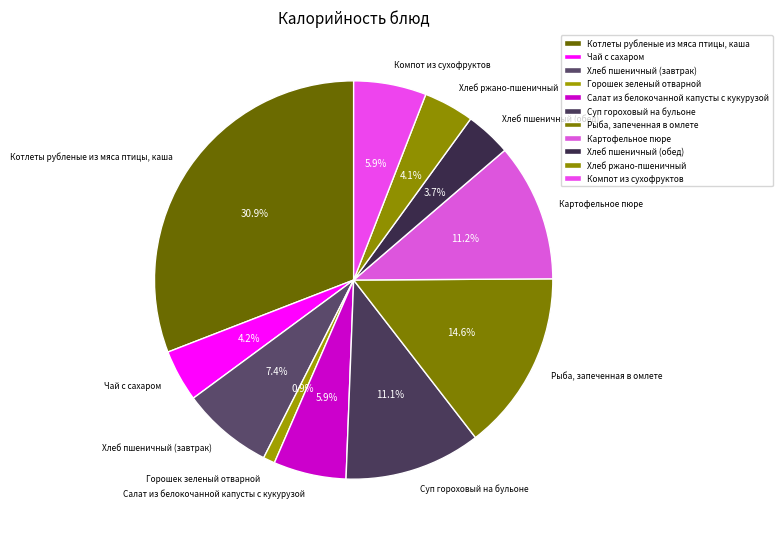

Which category has the smallest portion of the pie?

Горошек зеленый отварной